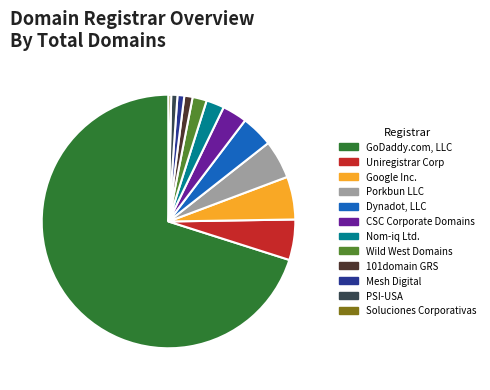

Does any single category account for the majority?

Yes